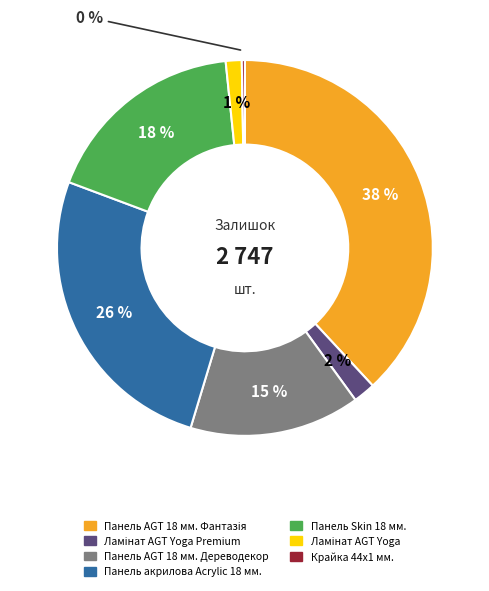

To the nearest percent, what is the average slice percentage?

14%